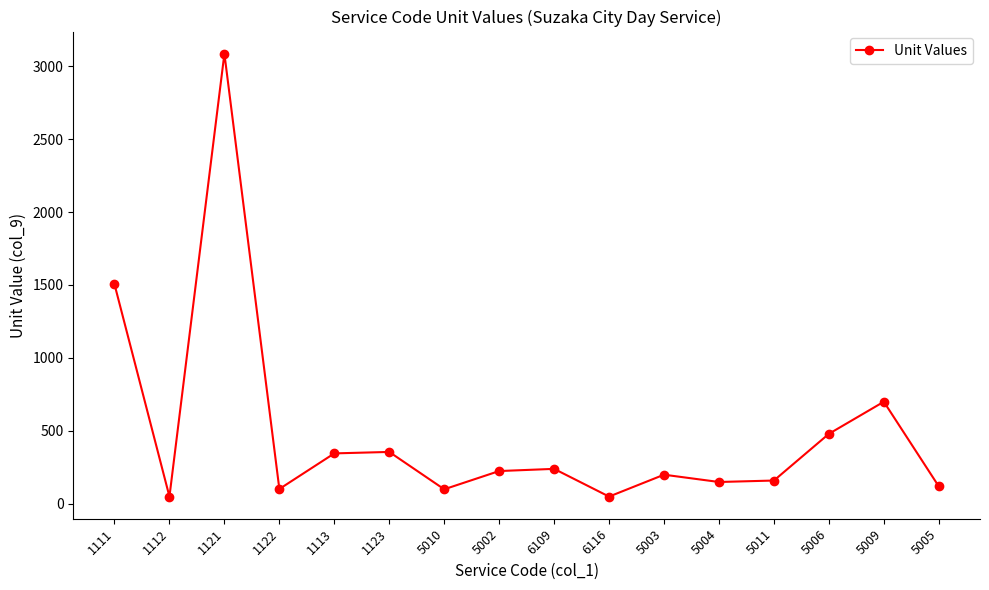

Which label corresponds to the largest value in the chart?

1121